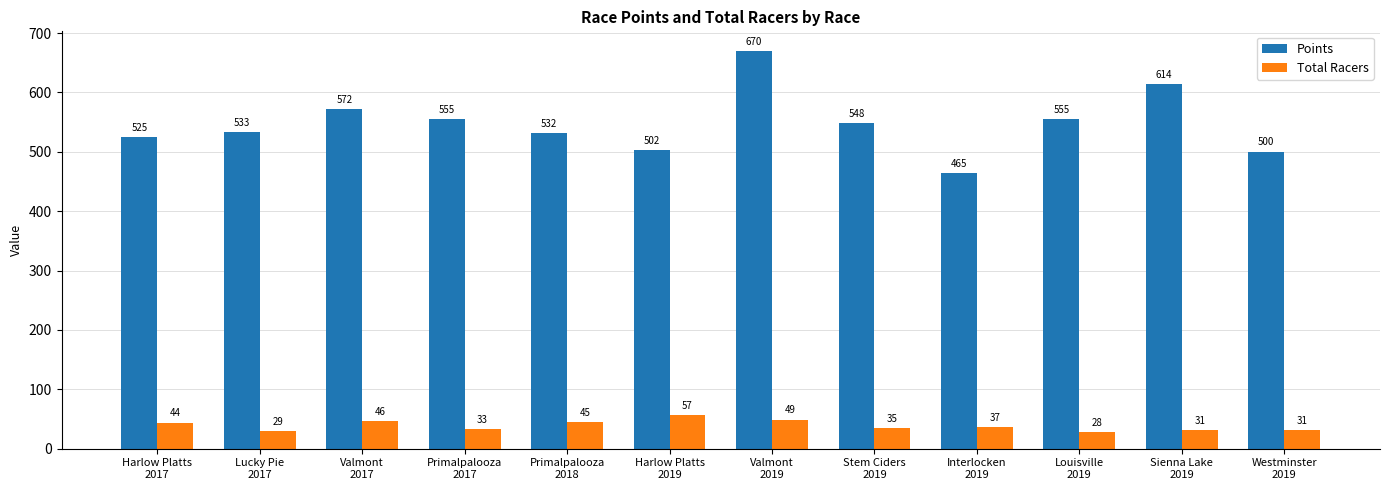

What is the label of the 6th bar from the left?

Harlow Platts
2019